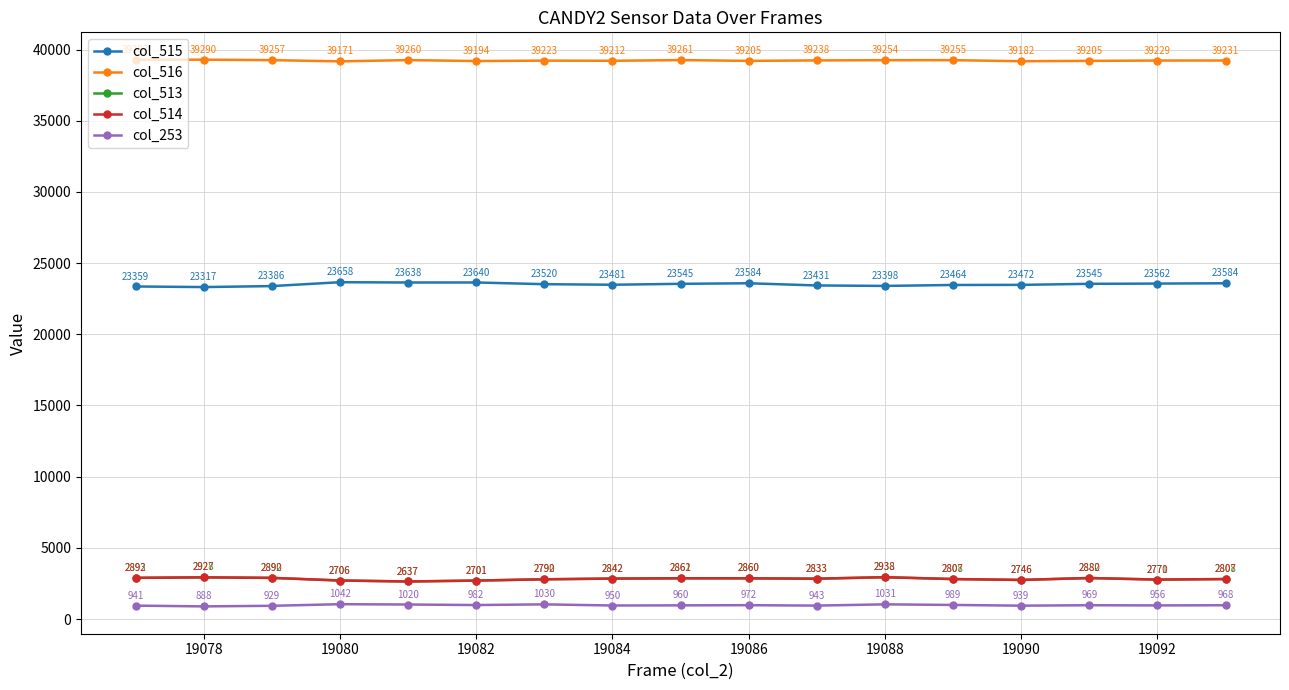

Which series has the largest total across all categories?

col_516